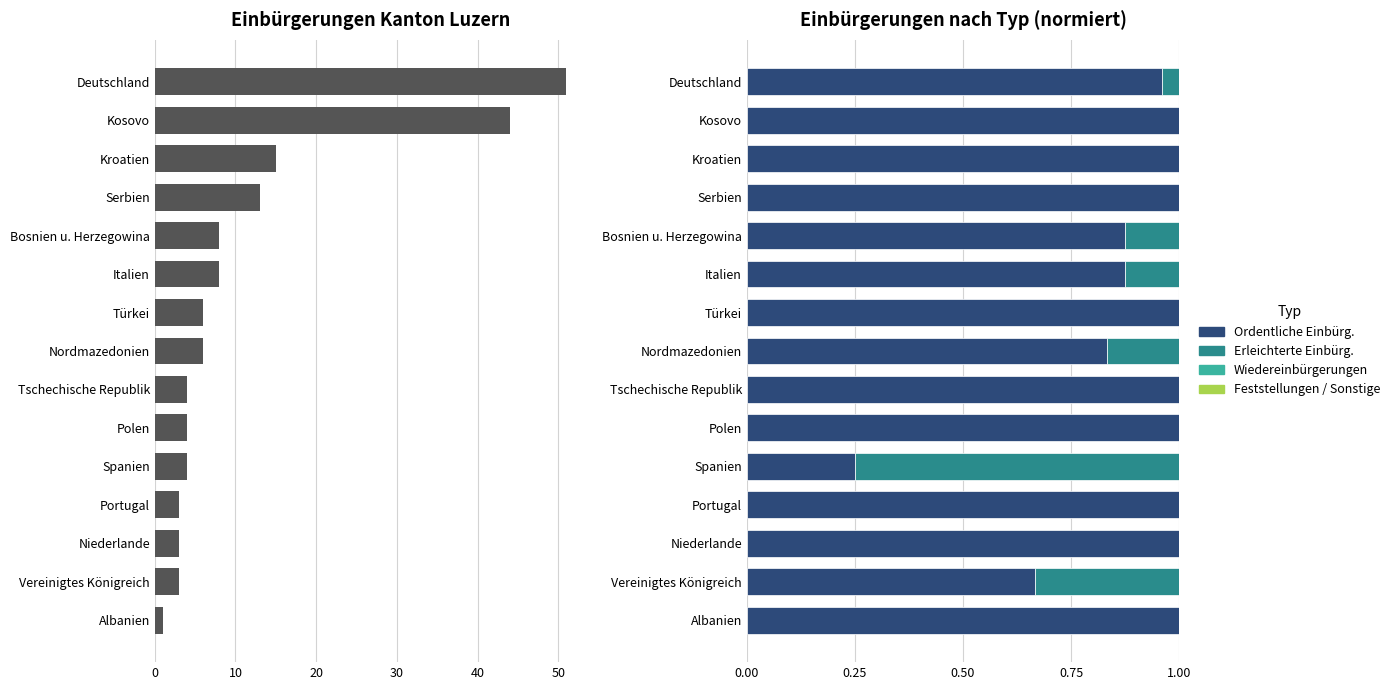

The Ordentliche Einbürg. series shows 1.0 at Kroatien. True or false?

True